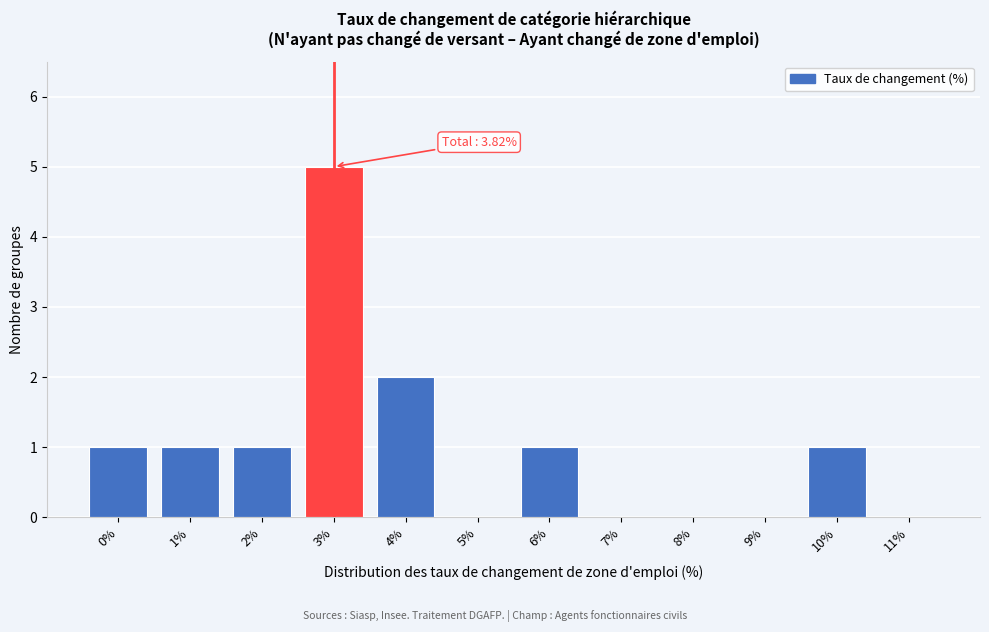

Reading left to right, extract all data points from this chart.

0%=1	1%=1	2%=1	3%=5	4%=2	5%=0	6%=1	7%=0	8%=0	9%=0	10%=1	11%=0